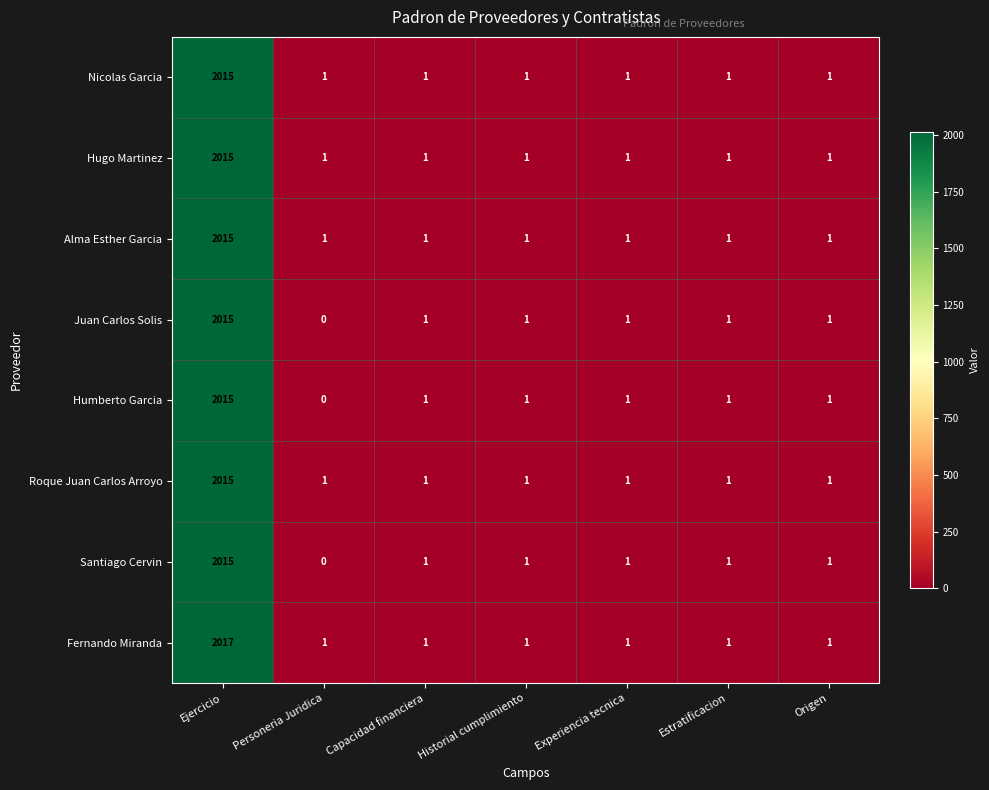

What is the greatest value displayed?

2017